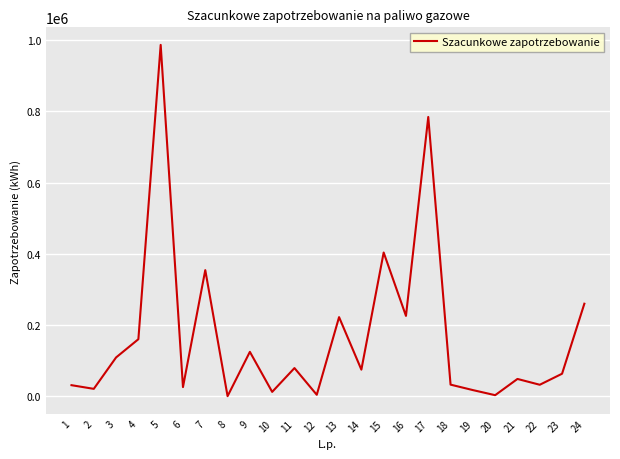

What value does the data have at 6, to the nearest 10?

25520